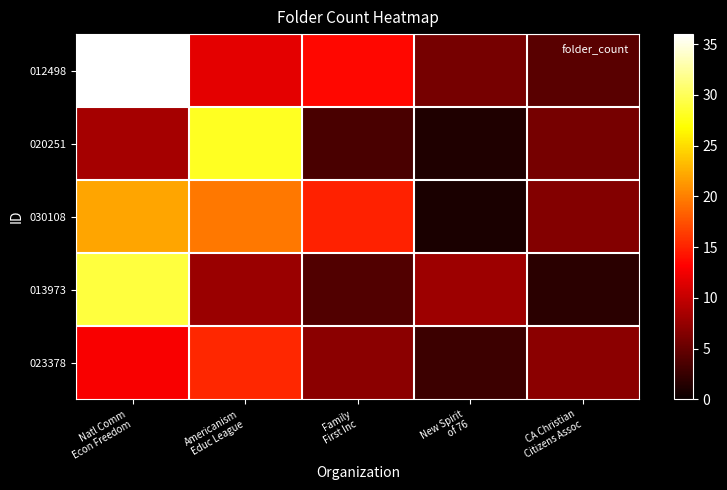

What is the maximum value shown in the chart?

36.0